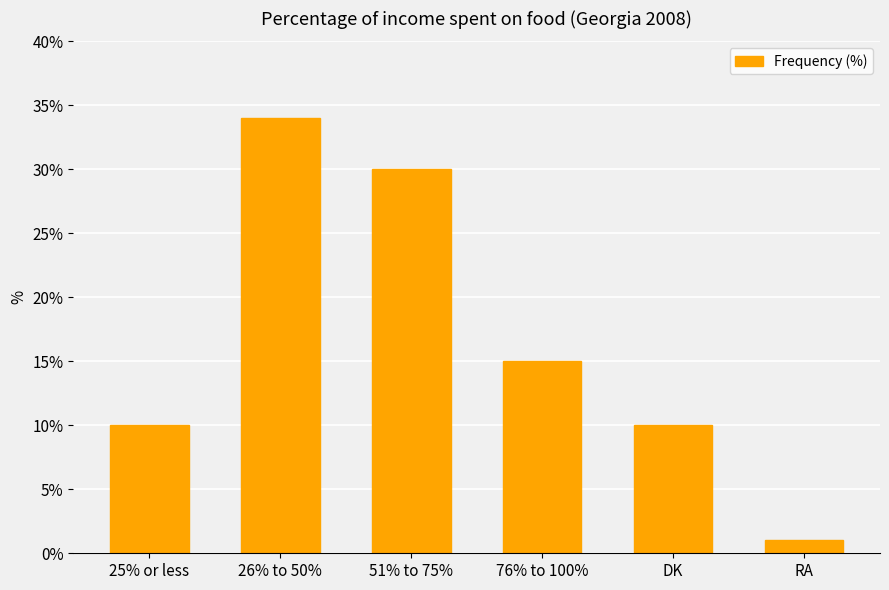

What is the sum of all values?

100